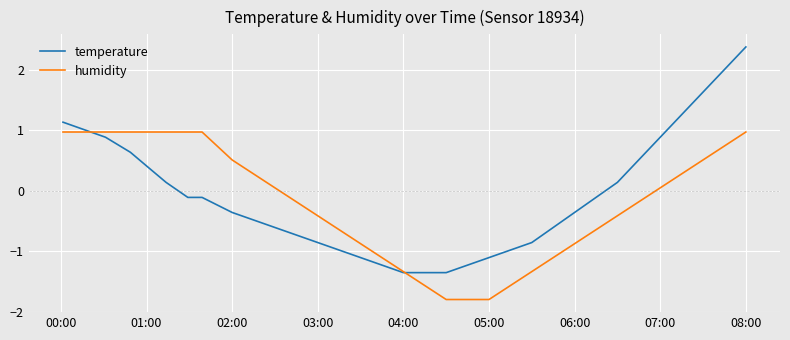

What is the highest value of the humidity series?

1.0